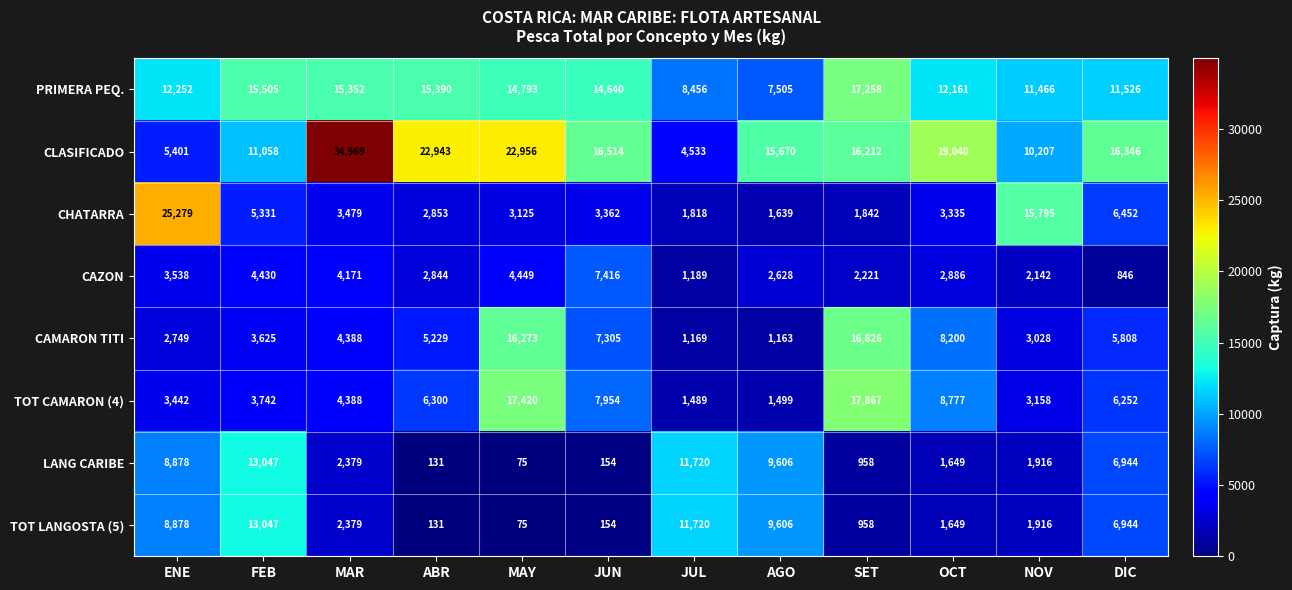

What is the spread (max minus min) of values at FEB?

11880